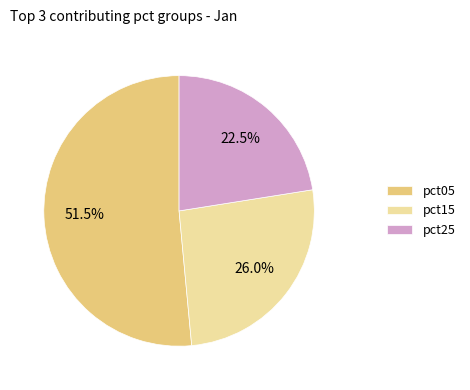

Approximately how many times larger is the value at pct25 compared to pct05?

0.4